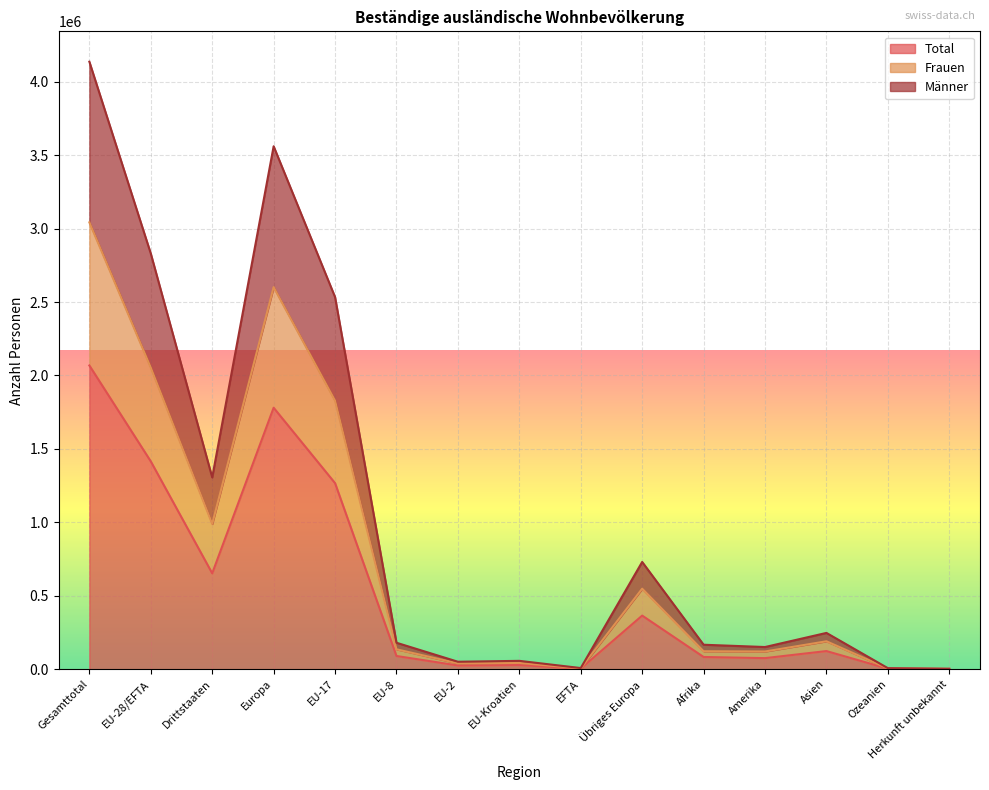

The Frauen series shows 989409 at Drittstaaten. True or false?

True